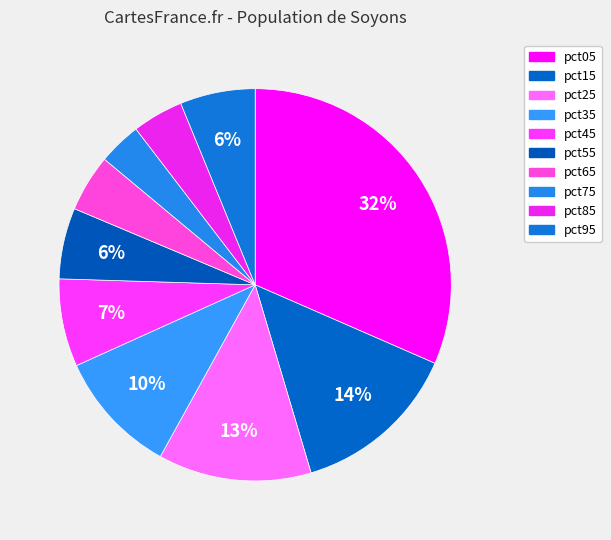

How many slices are in this pie chart?

10